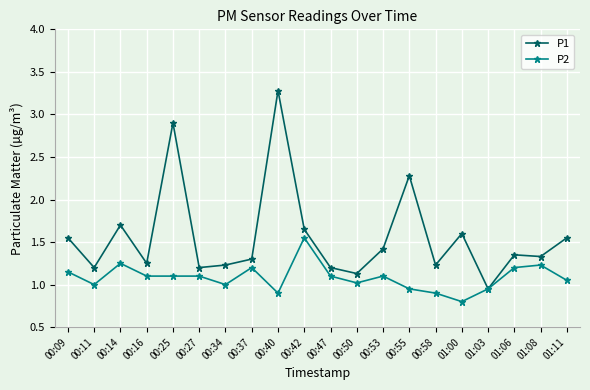

What is the label of the 16th point from the right?

00:25